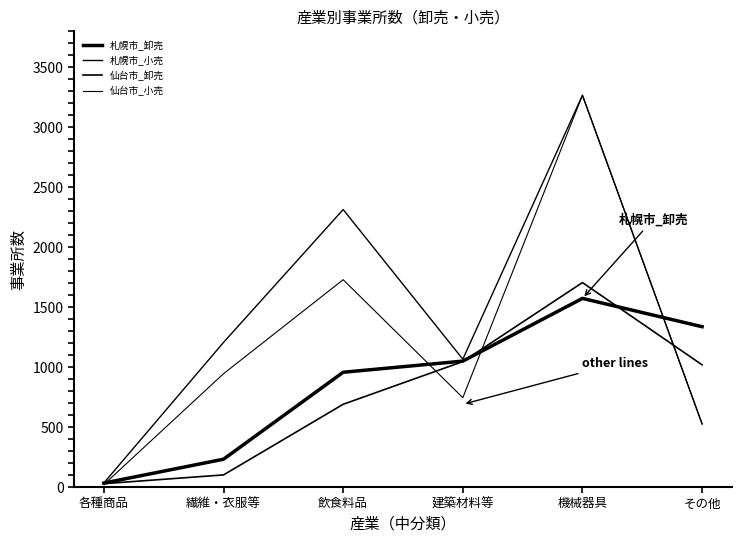

How many interior local peaks does the 札幌市_小売 series have?

2